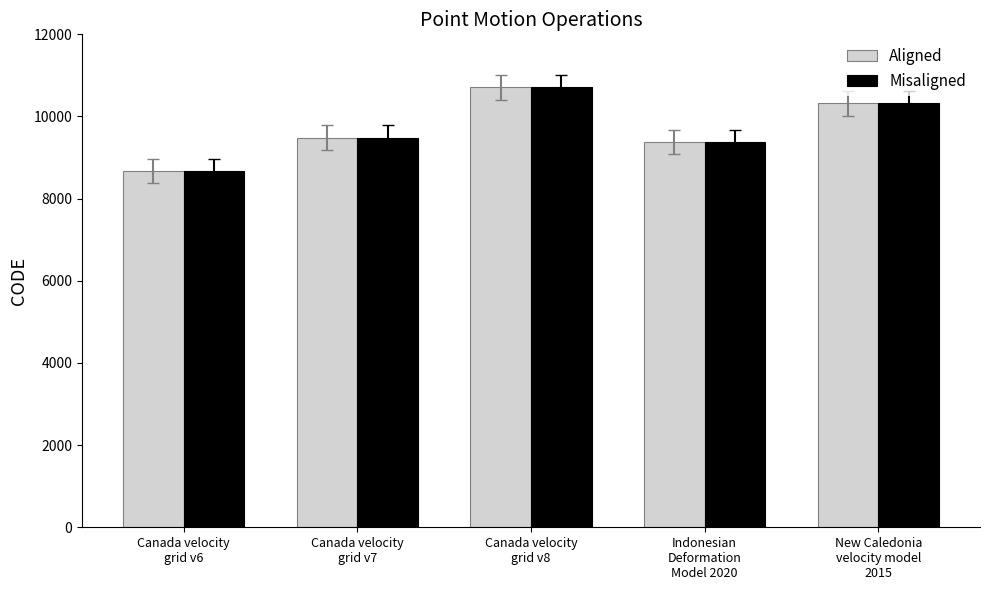

What is the label of the 5th bar from the right?

Canada velocity
grid v6